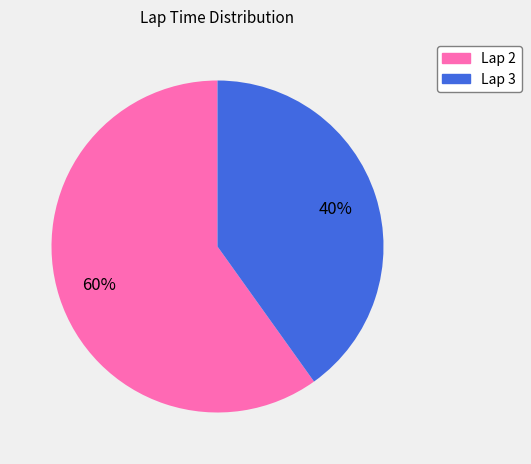

Count the number of slices in the pie.

2